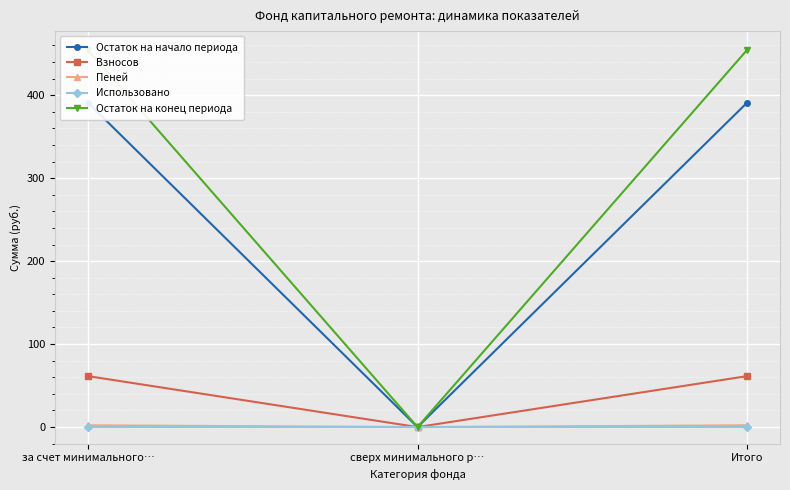

Which series has the largest total across all categories?

Остаток на конец периода